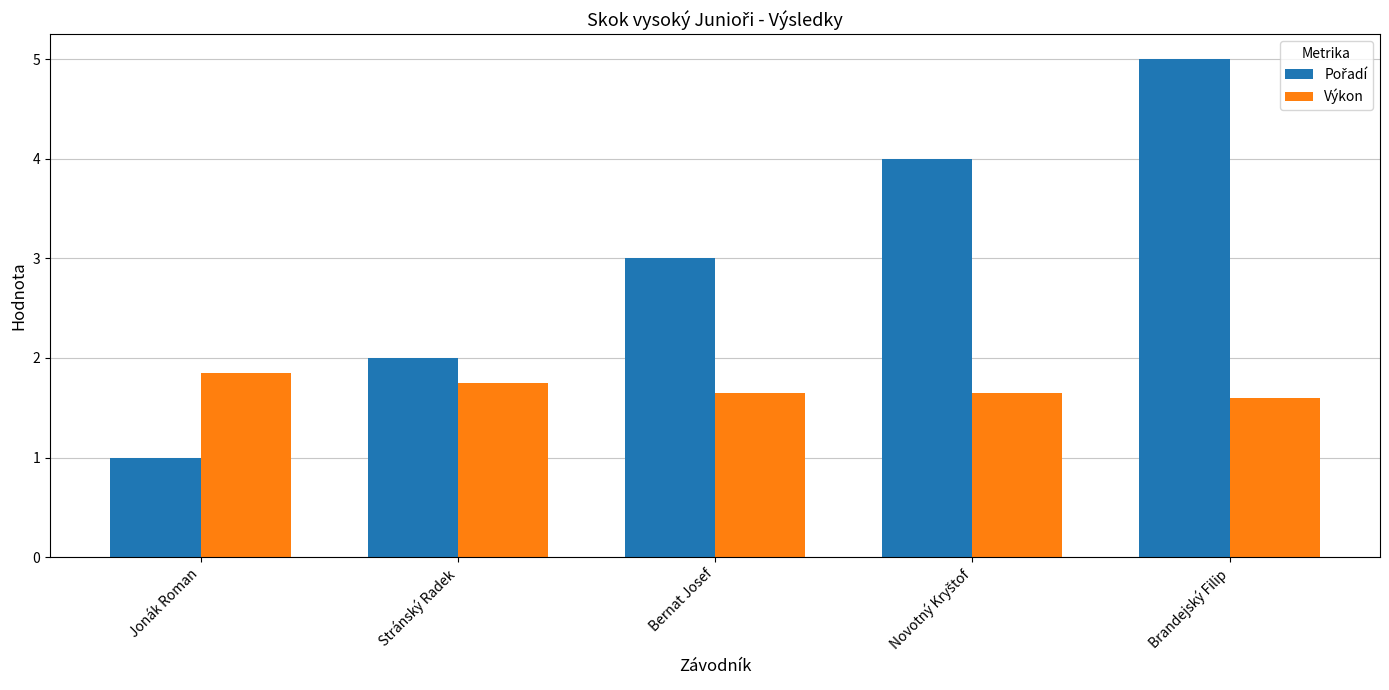

What is the spread (max minus min) of values at Brandejský Filip?

3.4